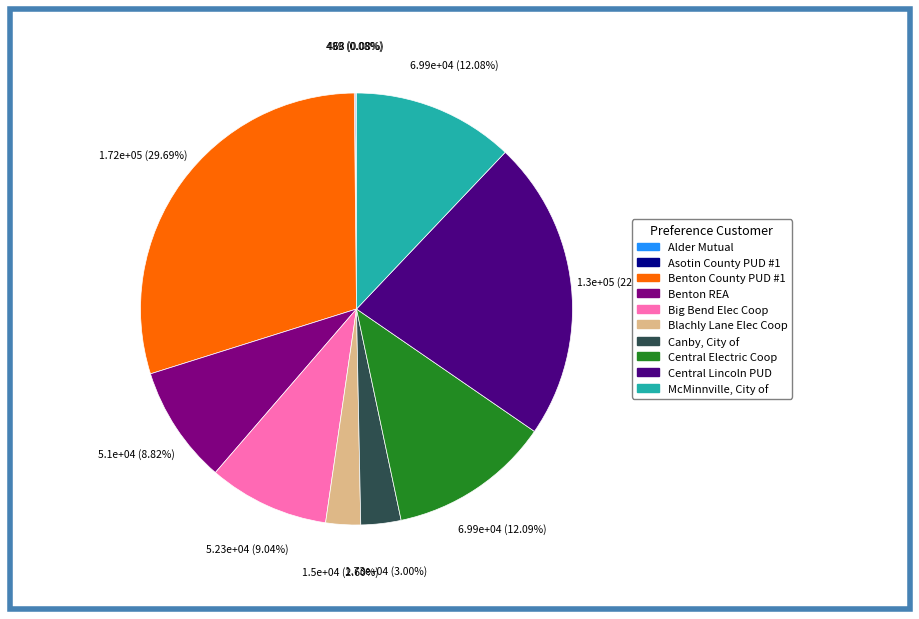

Combined, do McMinnville, City of and Big Bend Elec Coop account for over 50%?

No